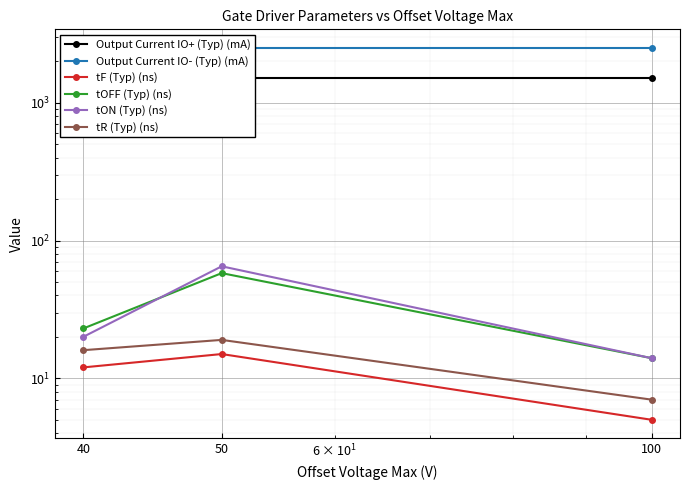

Between 40 and 100, which series saw the biggest shift?

tOFF (Typ) (ns)